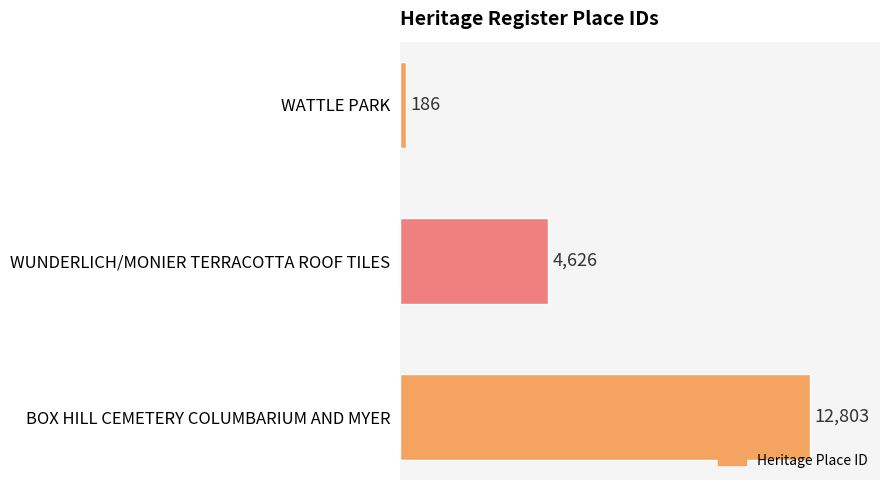

Which has a higher value, BOX HILL CEMETERY COLUMBARIUM AND MYER or WUNDERLICH/MONIER TERRACOTTA ROOF TILES?

BOX HILL CEMETERY COLUMBARIUM AND MYER